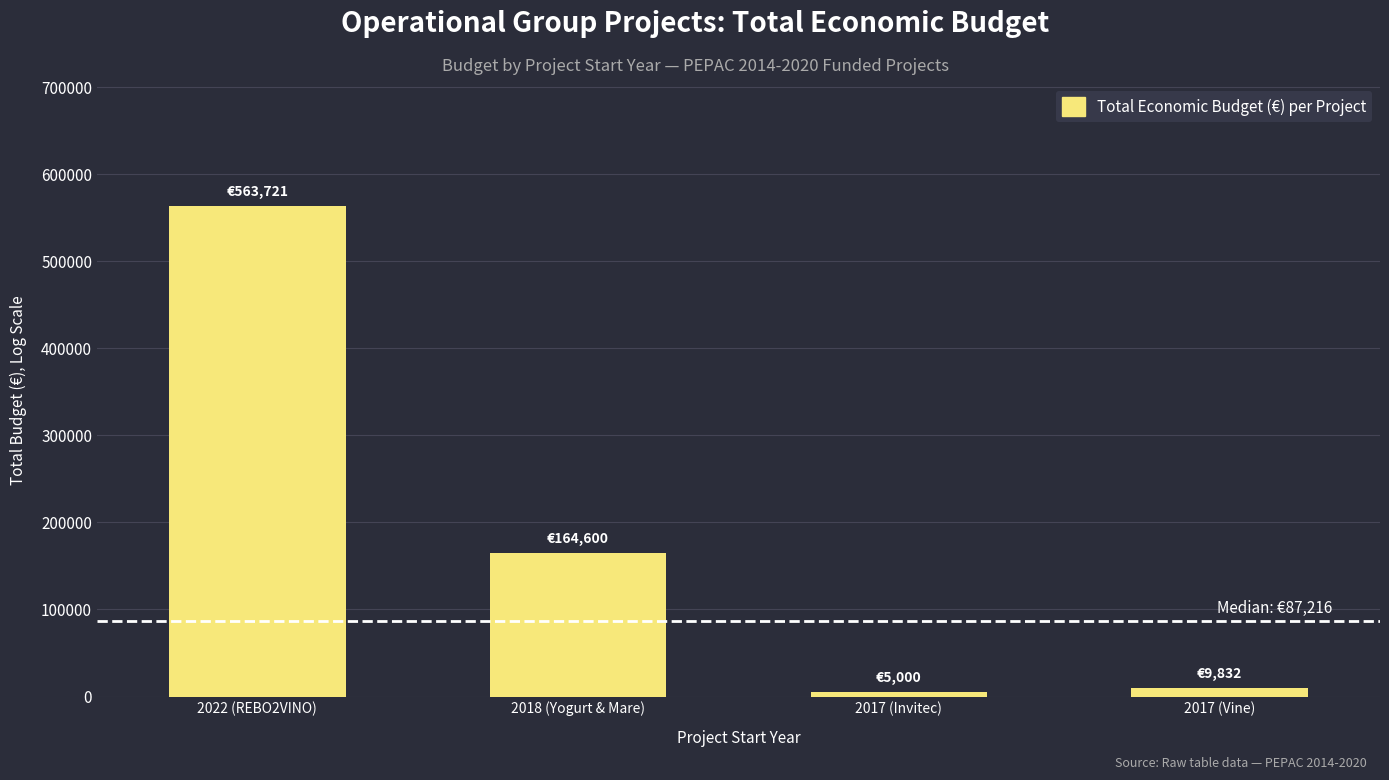

What is the difference between the maximum and second lowest values?

553889